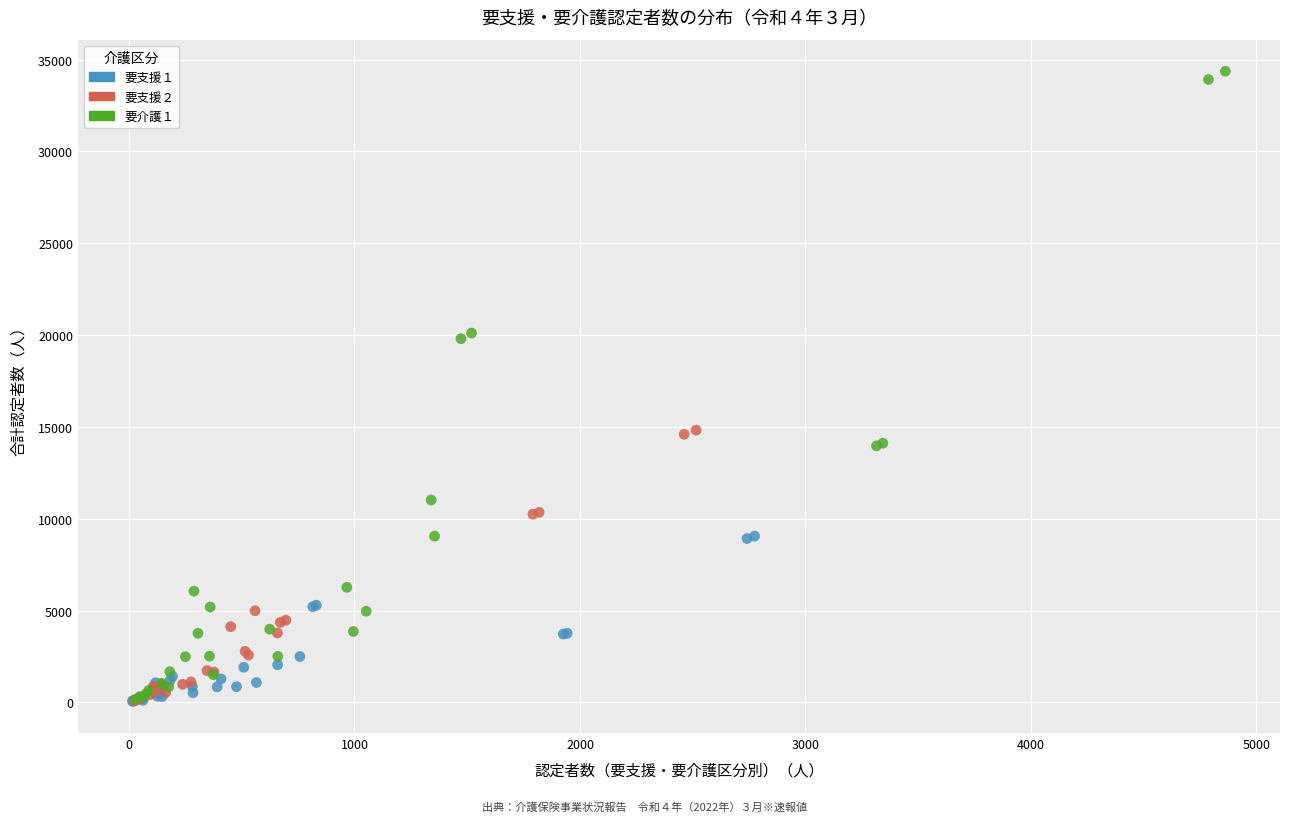

Which series contains the highest Y value?

要介護１